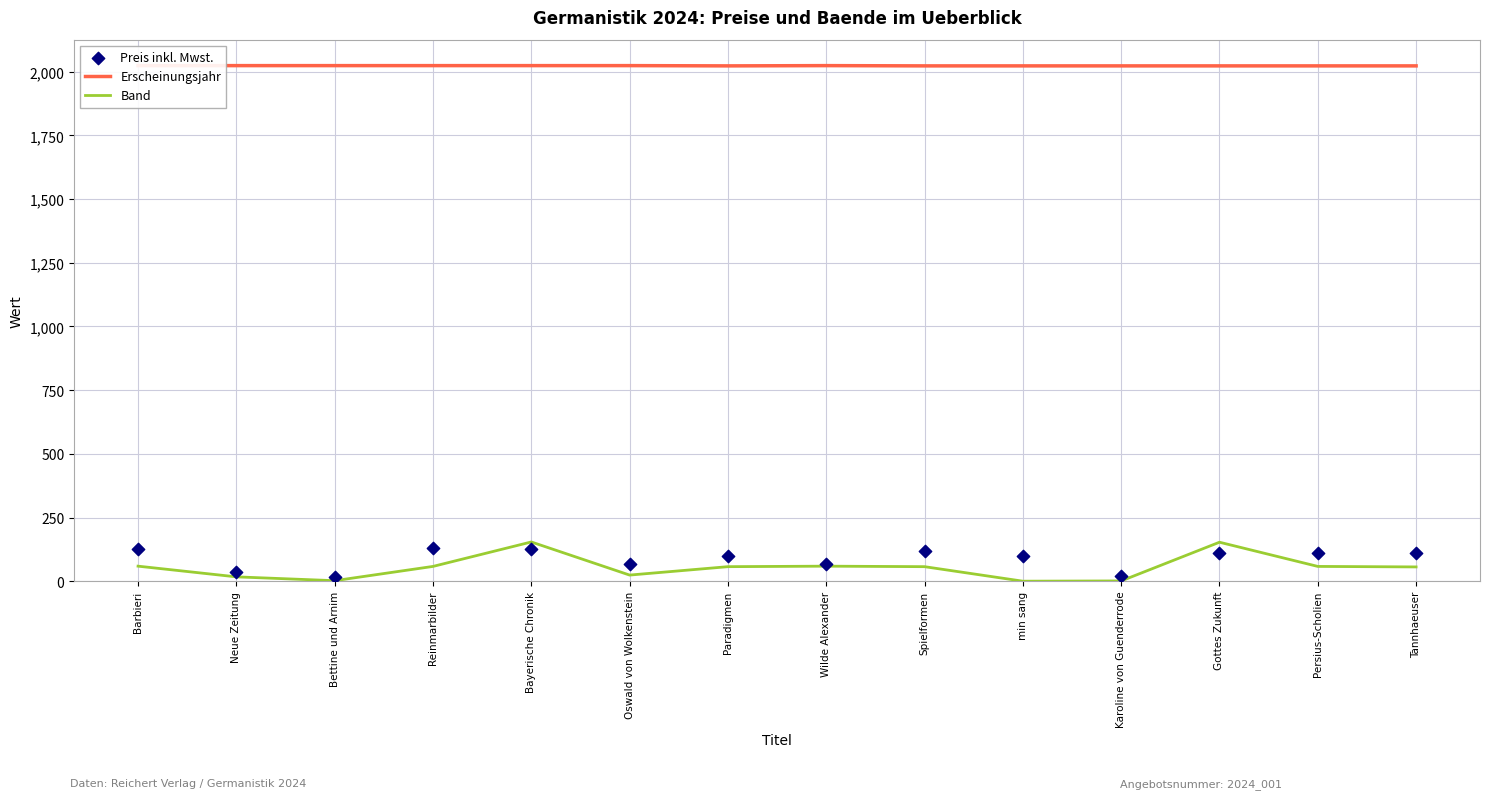

Which series has the largest Y range (max minus min)?

Band